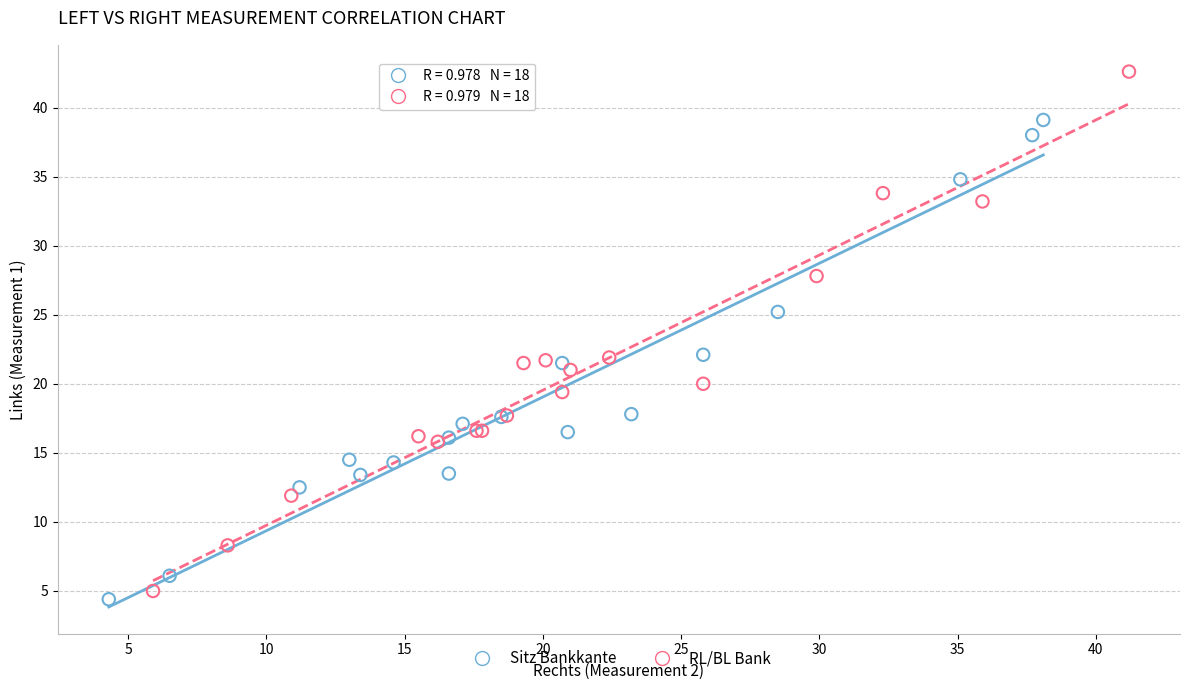

Which series contains the highest Y value?

RL/BL Bank